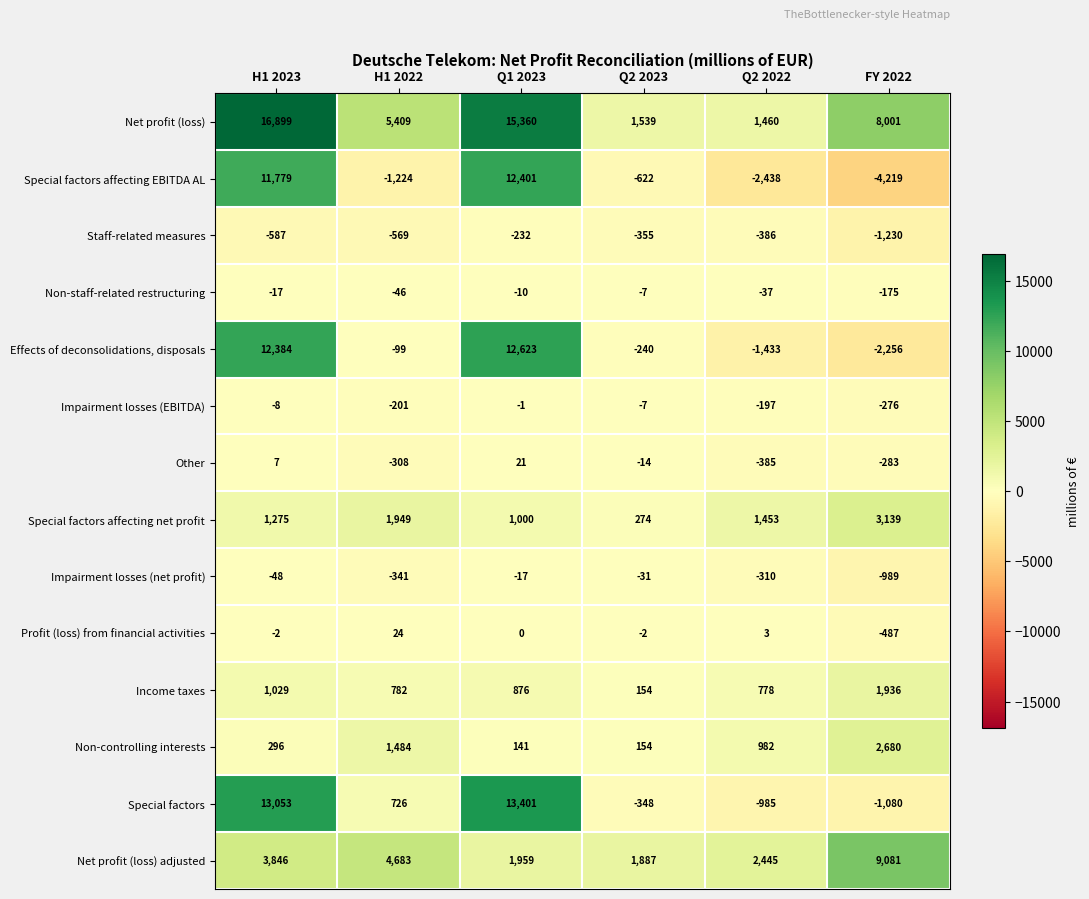

Between H1 2023 and FY 2022, which series saw the biggest shift?

Special factors affecting EBITDA AL